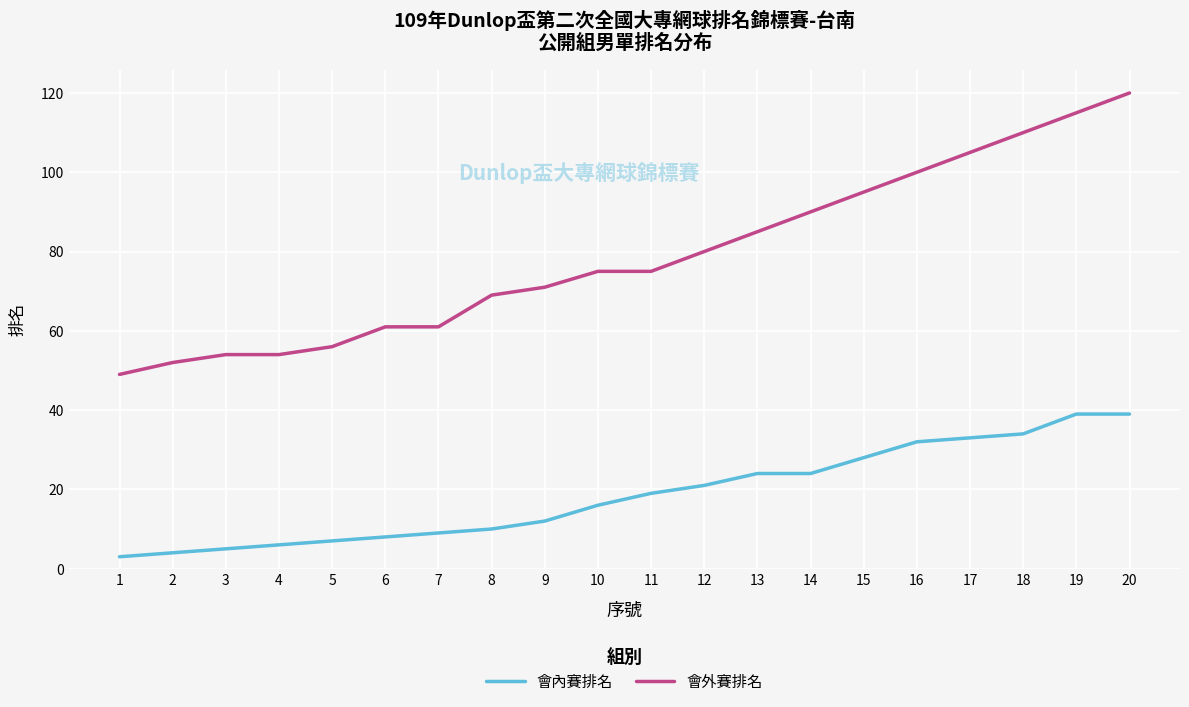

What is the difference between the maximum and minimum values in the 會內賽排名 series?

36